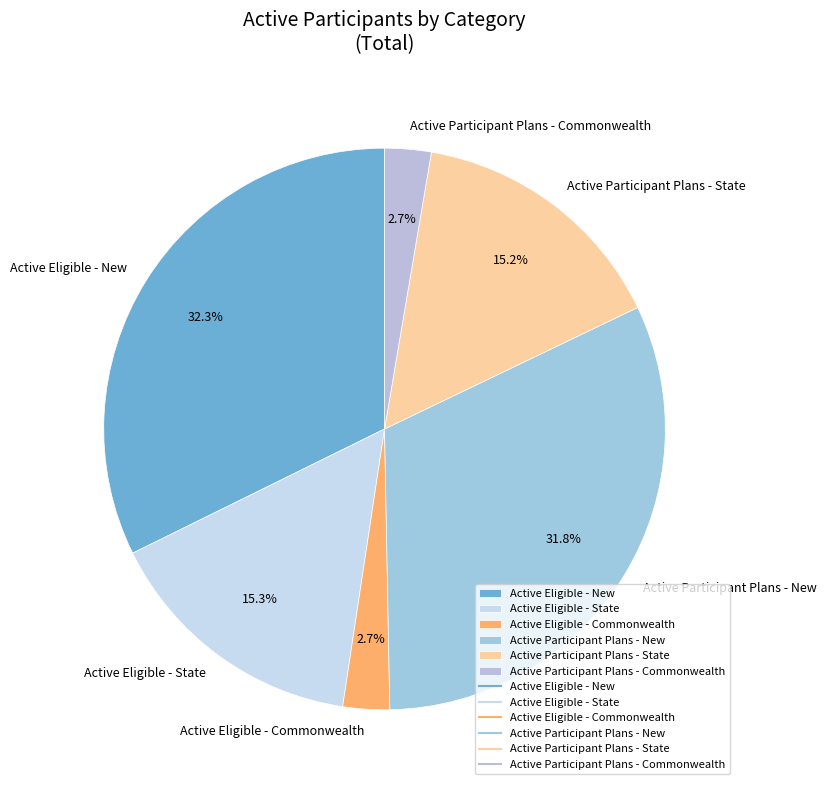

Is there a majority slice in this chart?

No